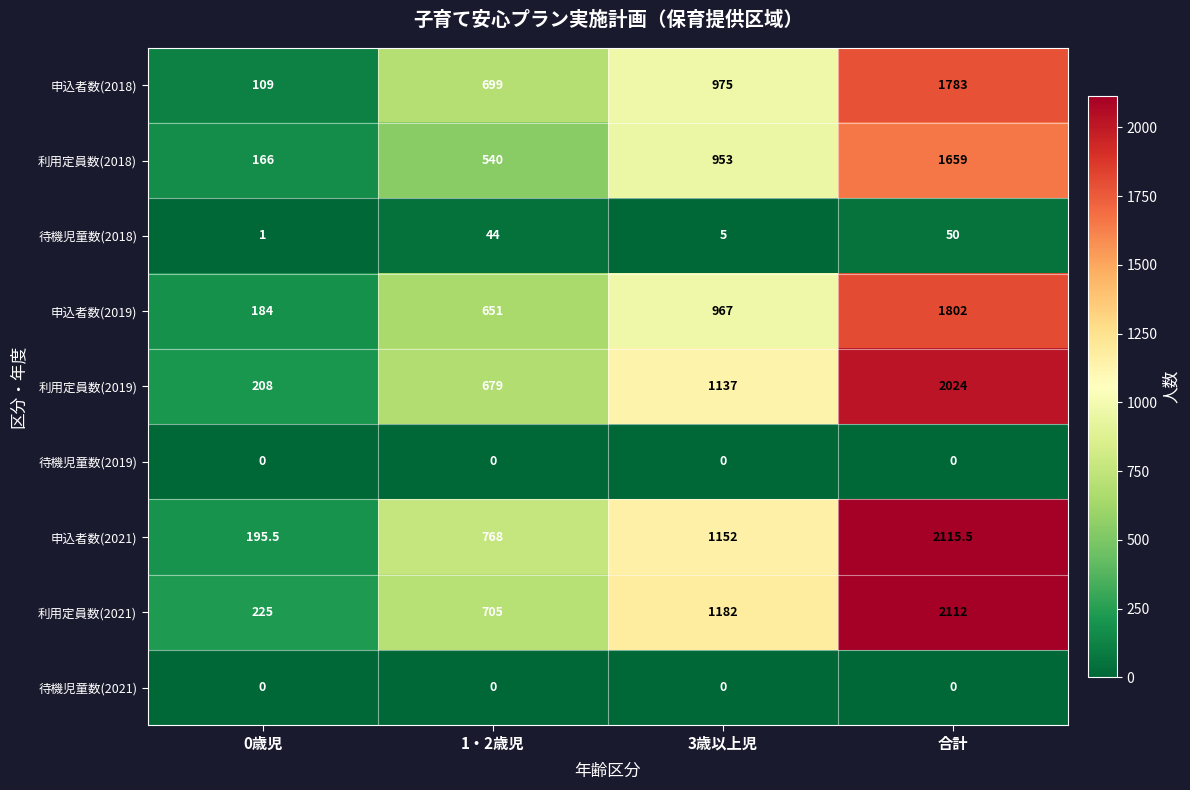

What value does the 待機児童数(2018) series have at 1・2歳児?

44.0